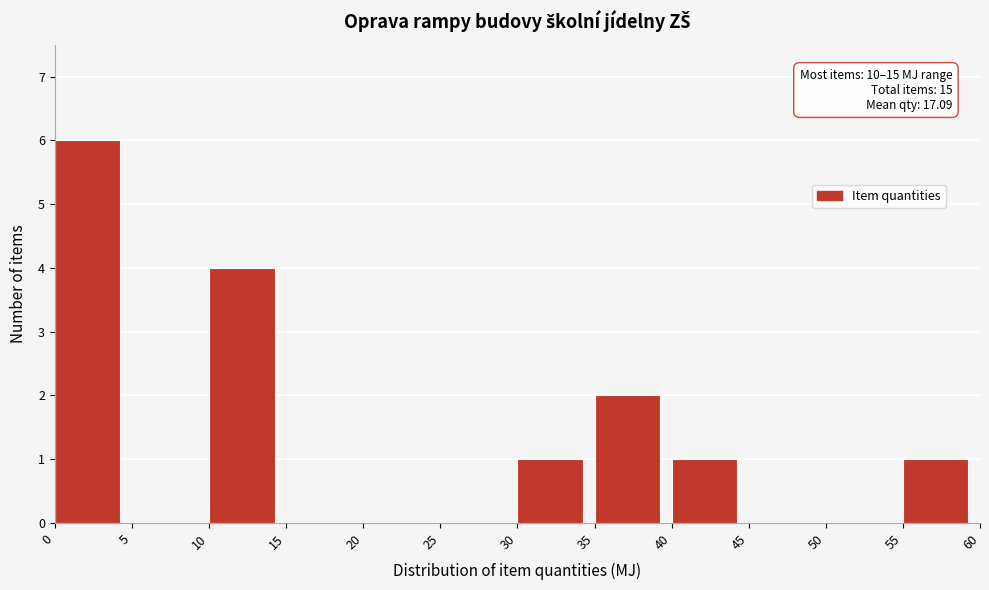

Over which range of the x-axis is the bar tallest?

0 to 5